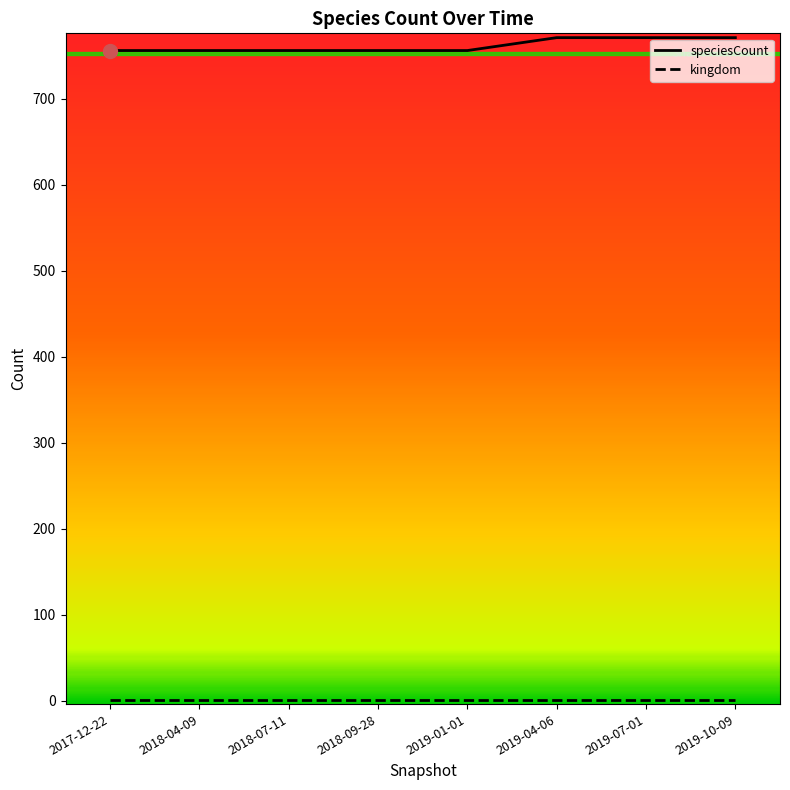

What is the spread (max minus min) of values at 2019-10-09?

770